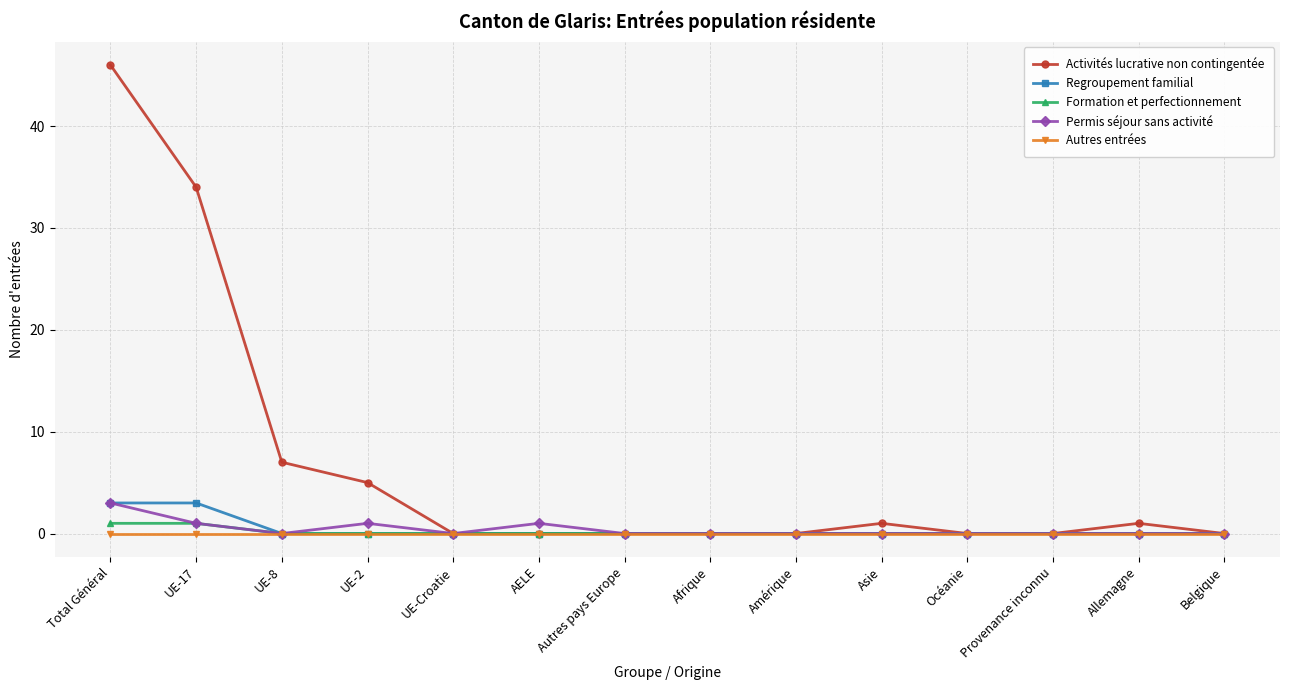

At how many categories does at least one series exceed 29?

2